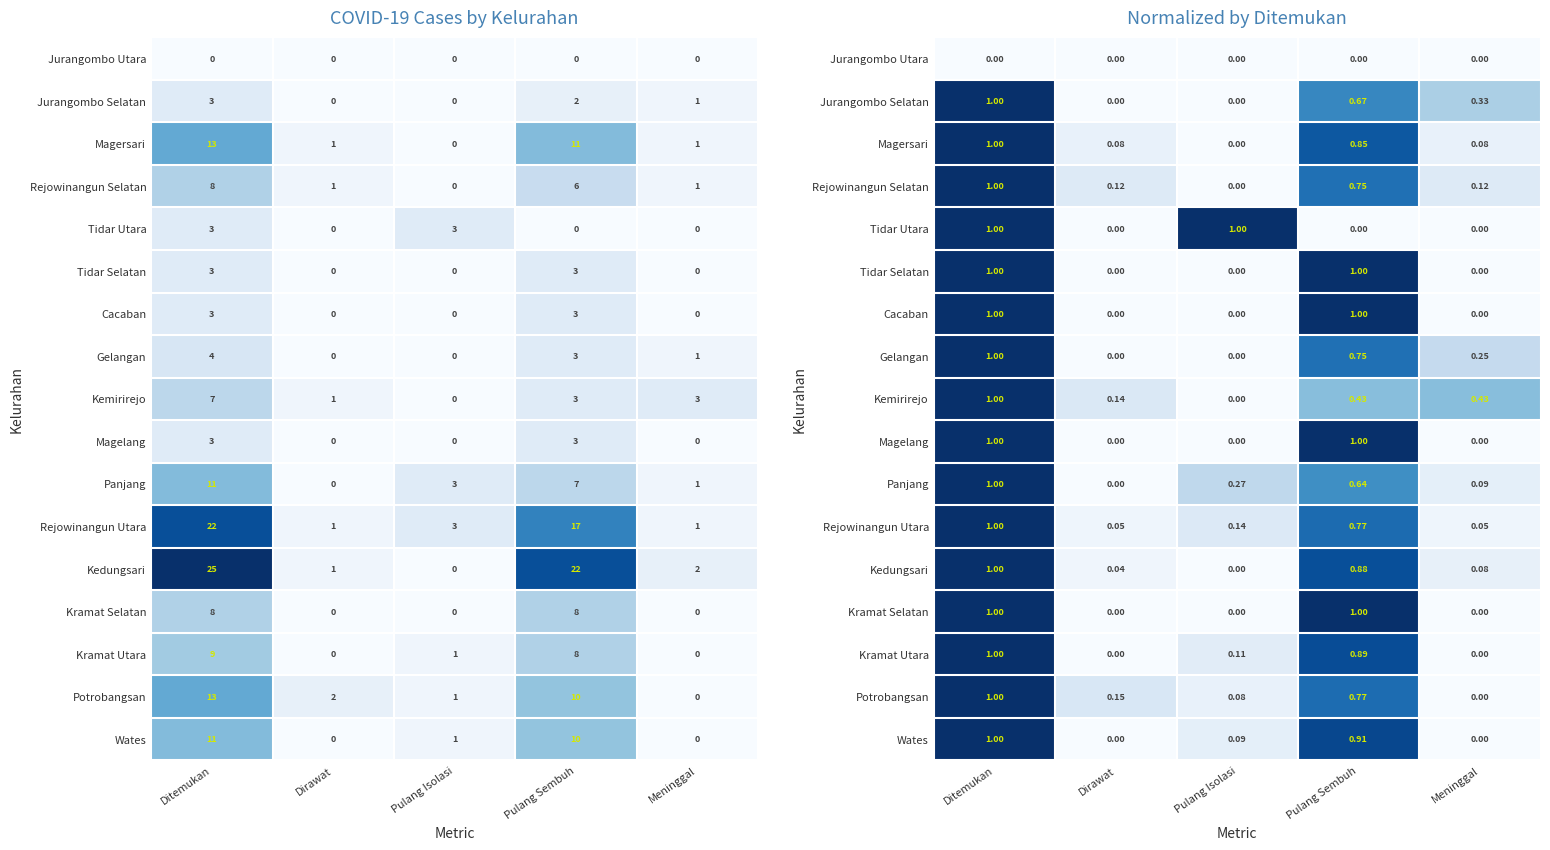

True or false: Gelangan has a value of 0.1 at Meninggal.

False